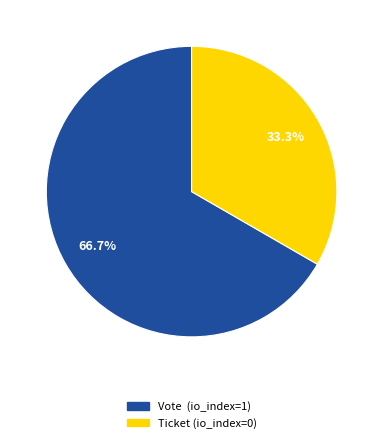

Which slice is the smallest?

Ticket